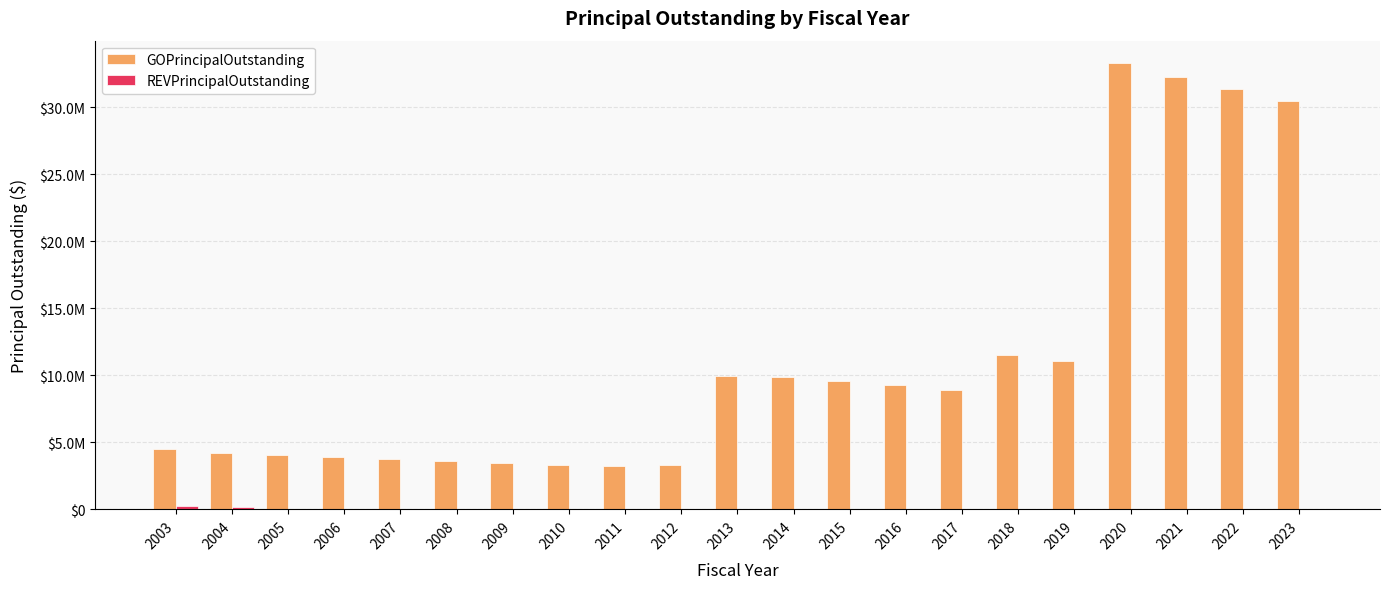

Is it true that REVPrincipalOutstanding equals 0.0 at 2022?

True